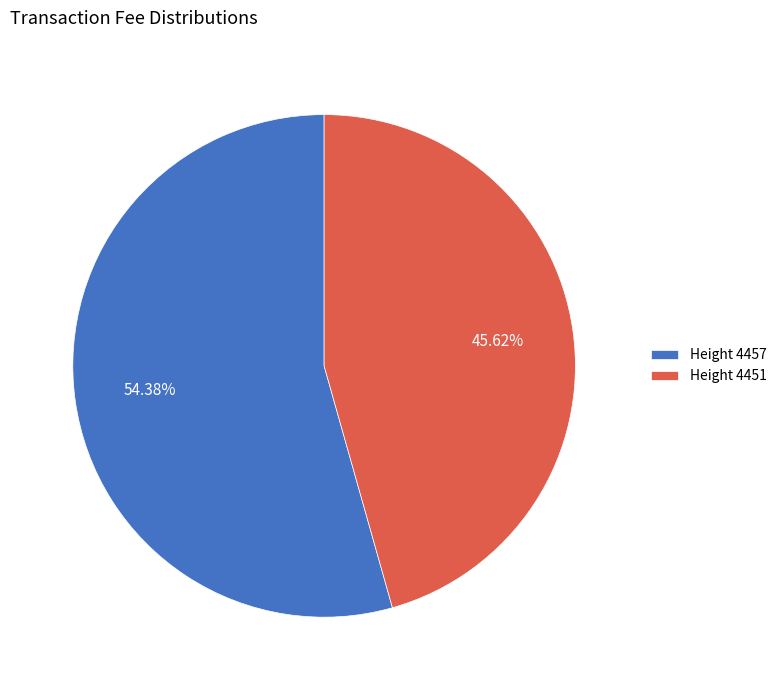

What is the ratio of the value at Height 4451 to the value at Height 4457?

0.8